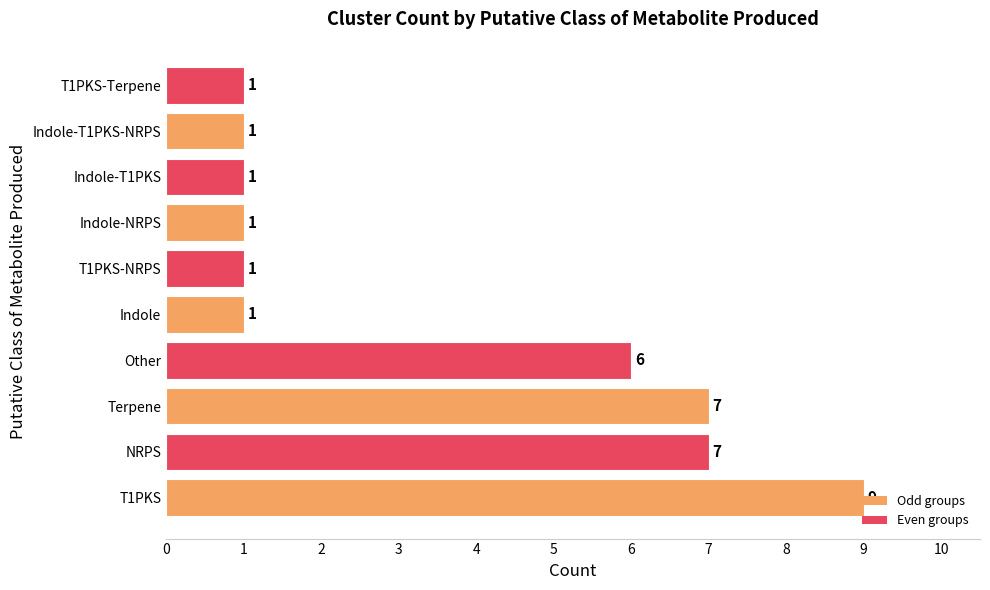

Count the values in the range 1 to 7.

9